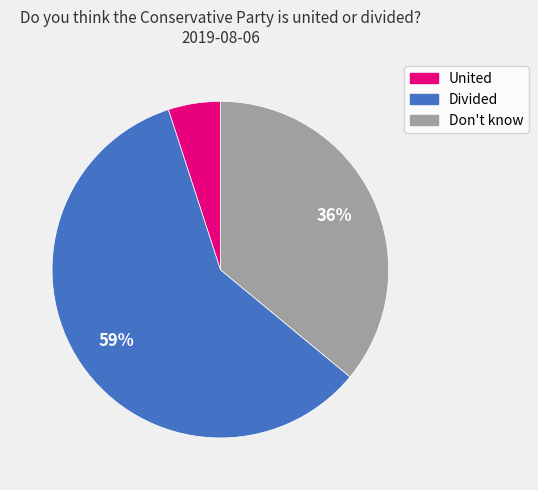

How many slices are in this pie chart?

3